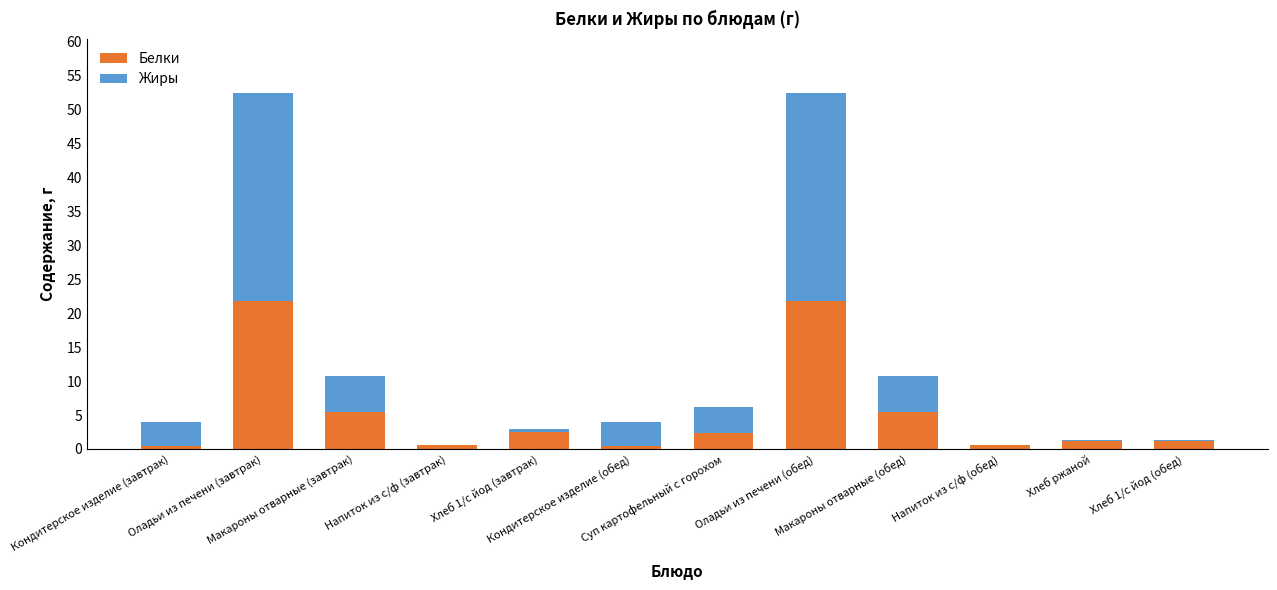

What is the sum of all Белки values?

63.8